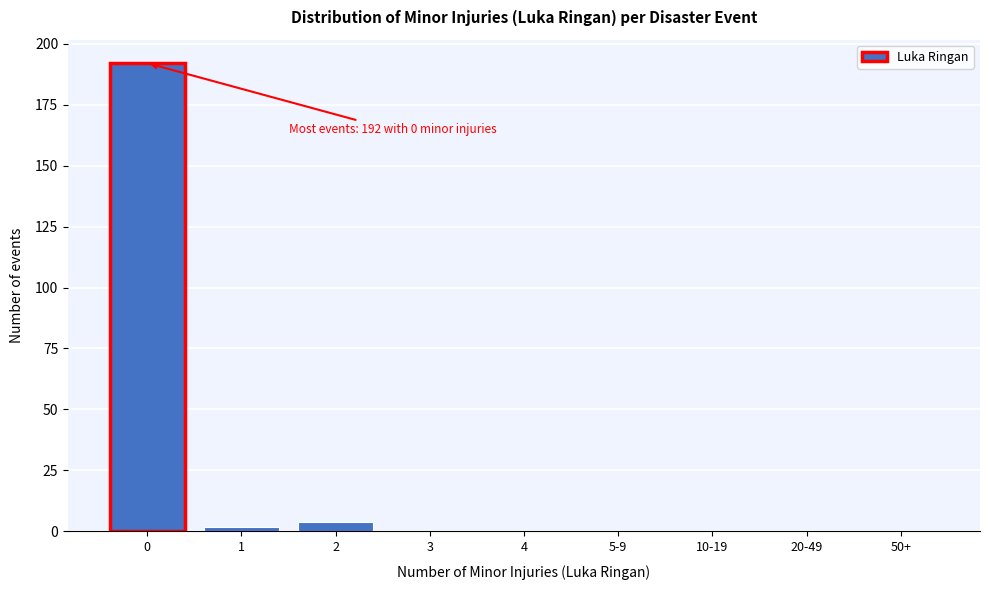

Reading left to right, extract all data points from this chart.

0=192	1=2	2=4	3=0	4=0	5-9=0	10-19=0	20-49=0	50+=0